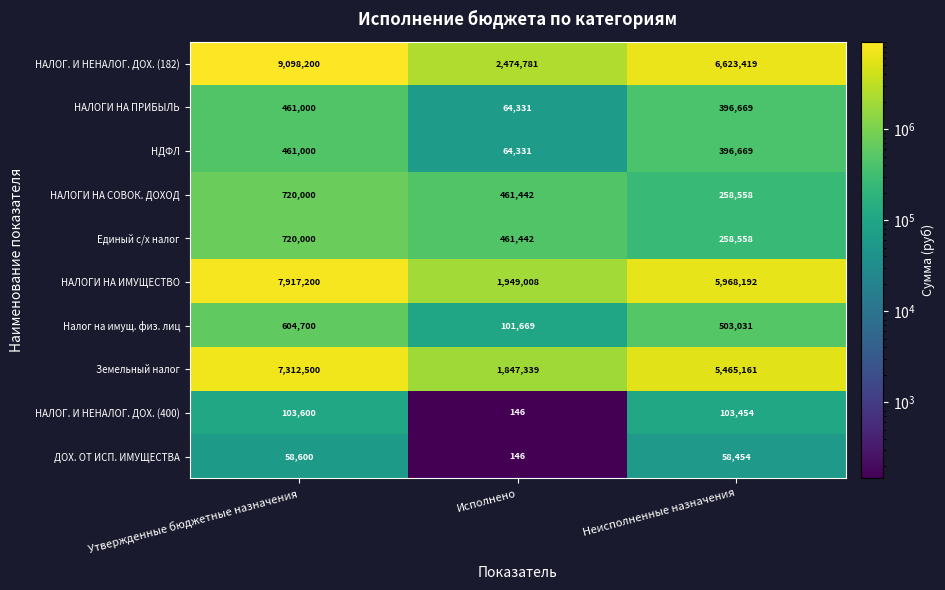

Which series has the largest total across all categories?

НАЛОГ. И НЕНАЛОГ. ДОХ. (182)